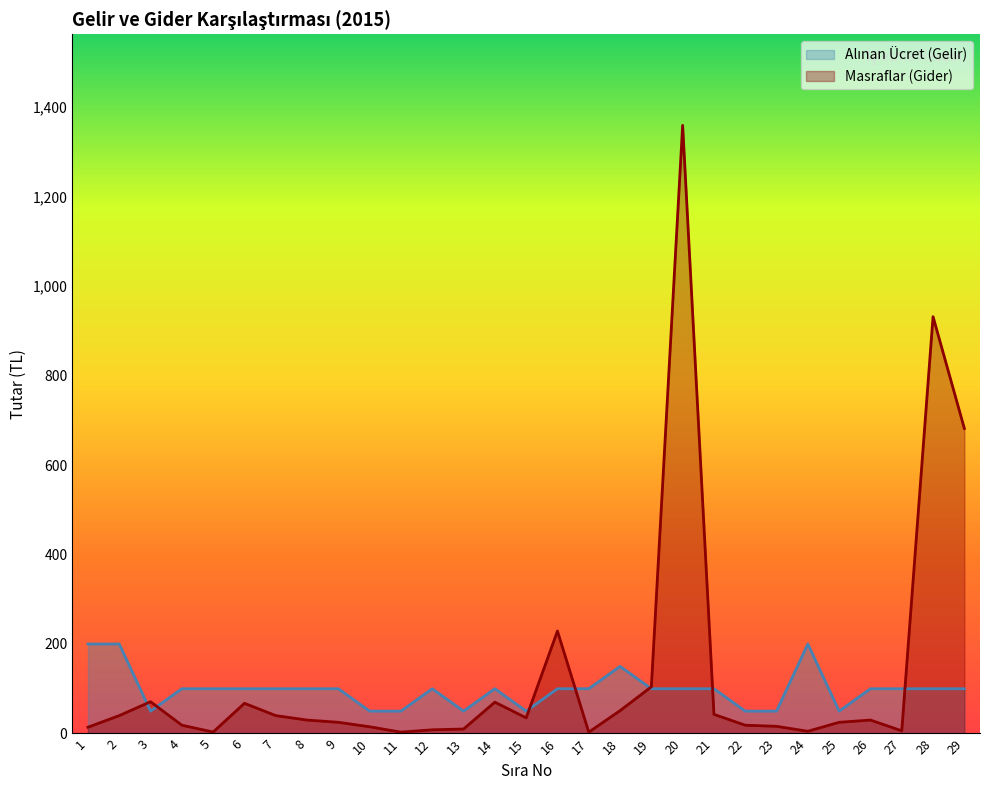

True or false: Alınan Ücret (Gelir) and Masraflar (Gider) intersect in this chart.

True